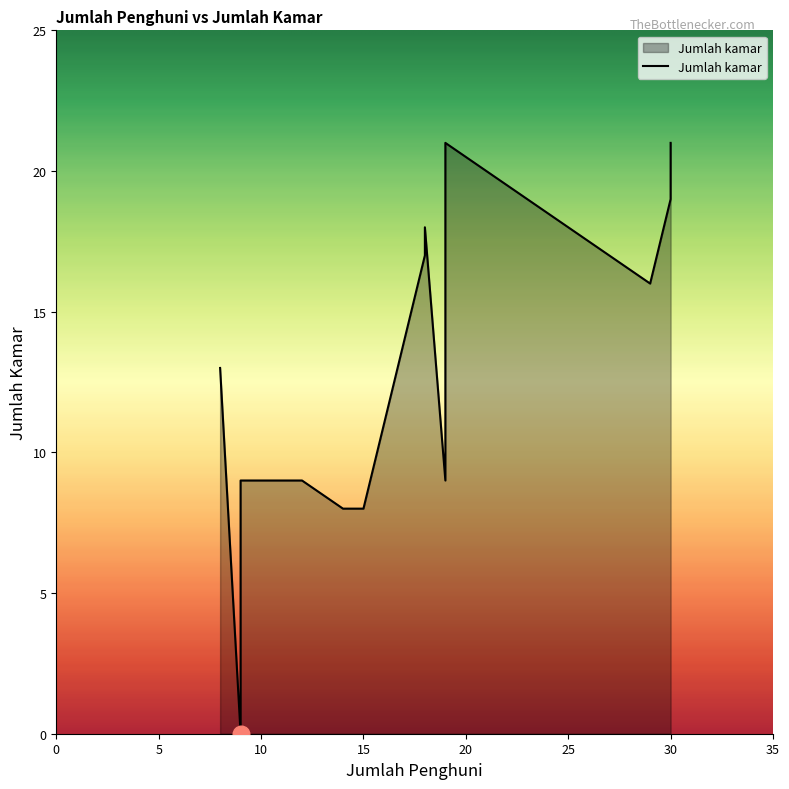

Read the value at 18.

18